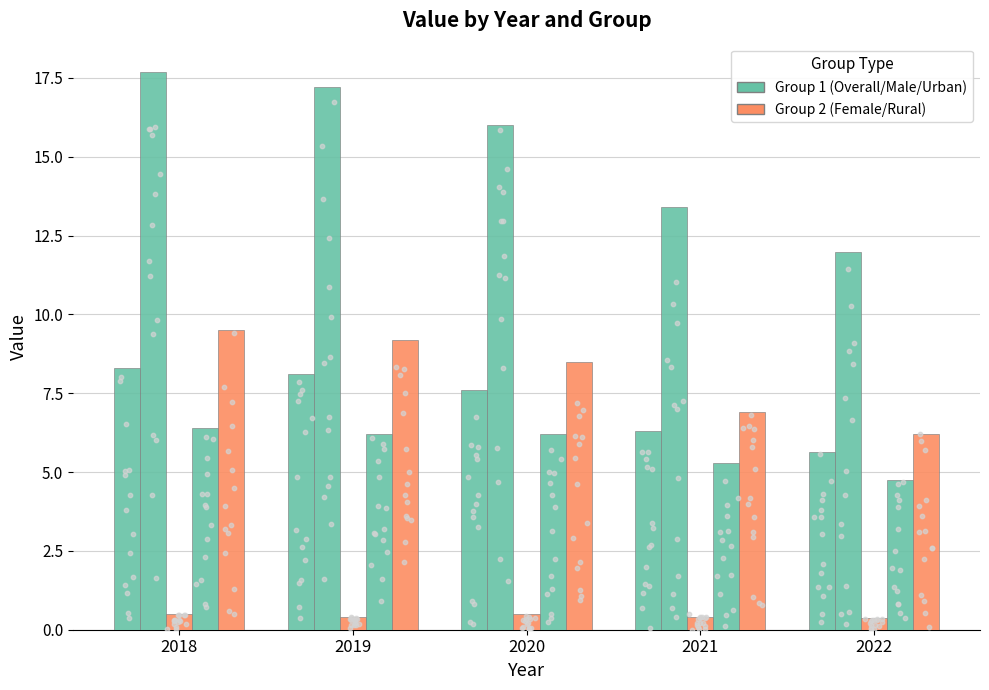

What is the total value across all series at 2020?

38.8